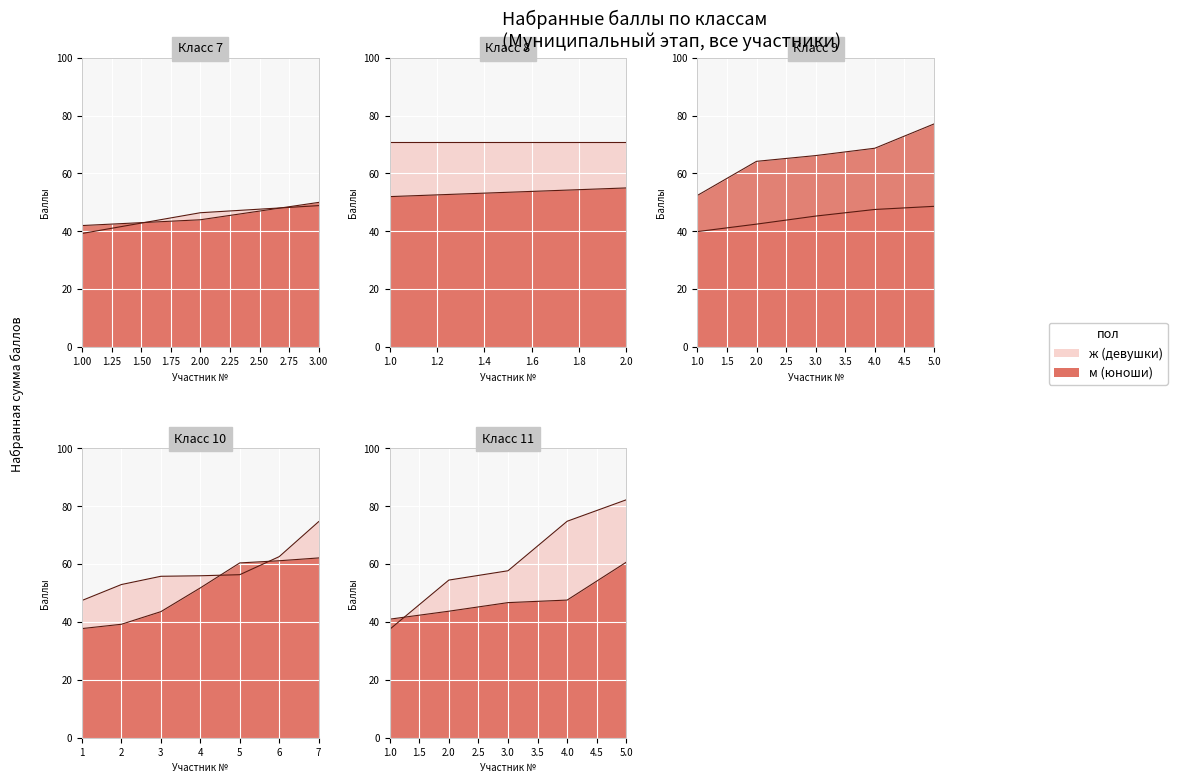

Which series has the largest total across all categories?

ж